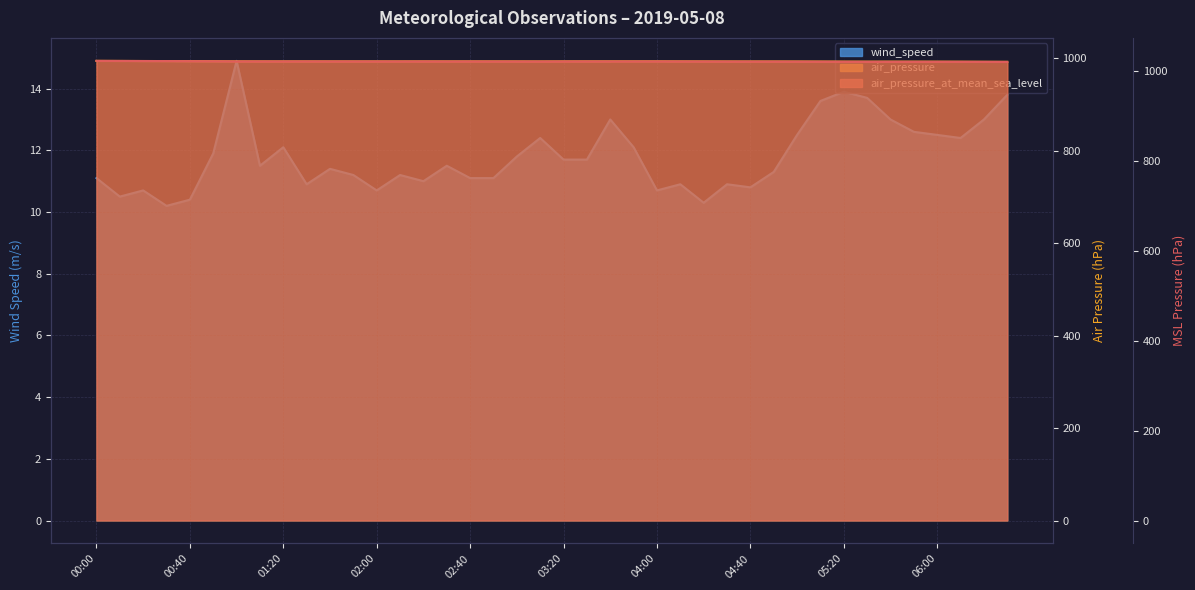

True or false: air_pressure_at_mean_sea_level has a value of 1454.7 at 06:20.

False